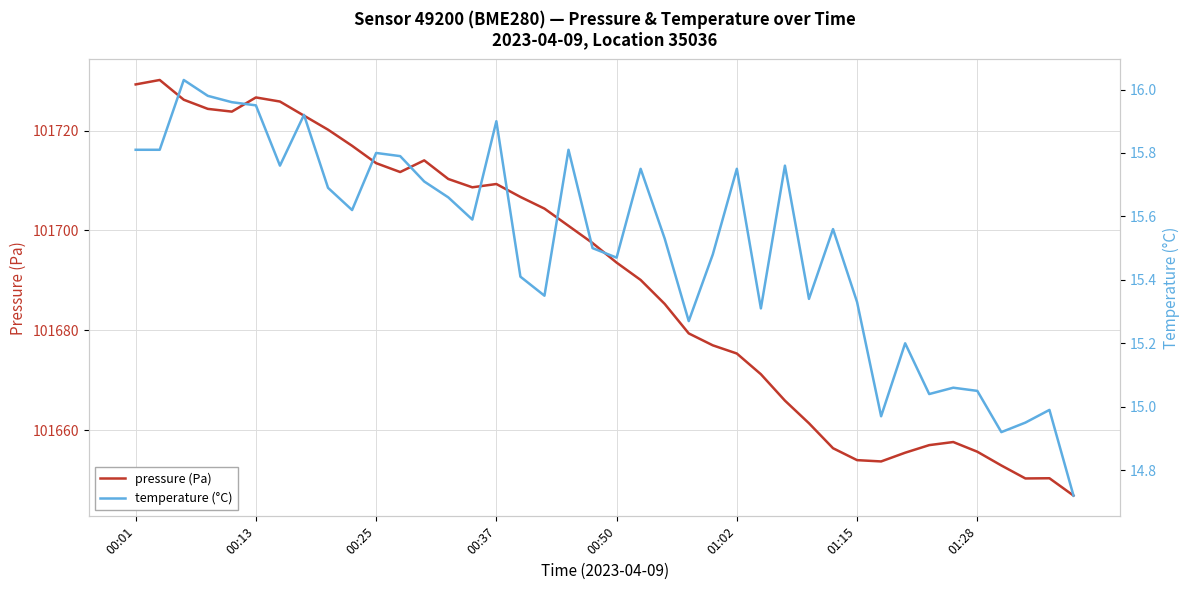

True or false: pressure (Pa) and temperature (°C) intersect in this chart.

False